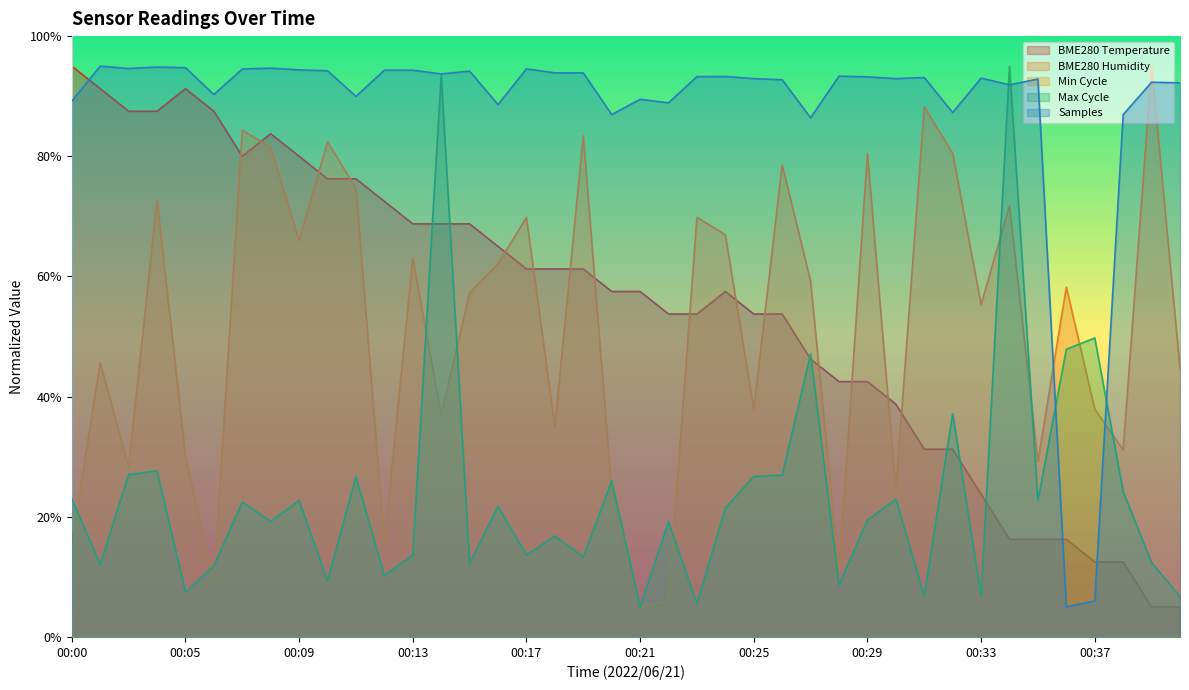

How many interior local peaks does the BME280_humidity series have?

14